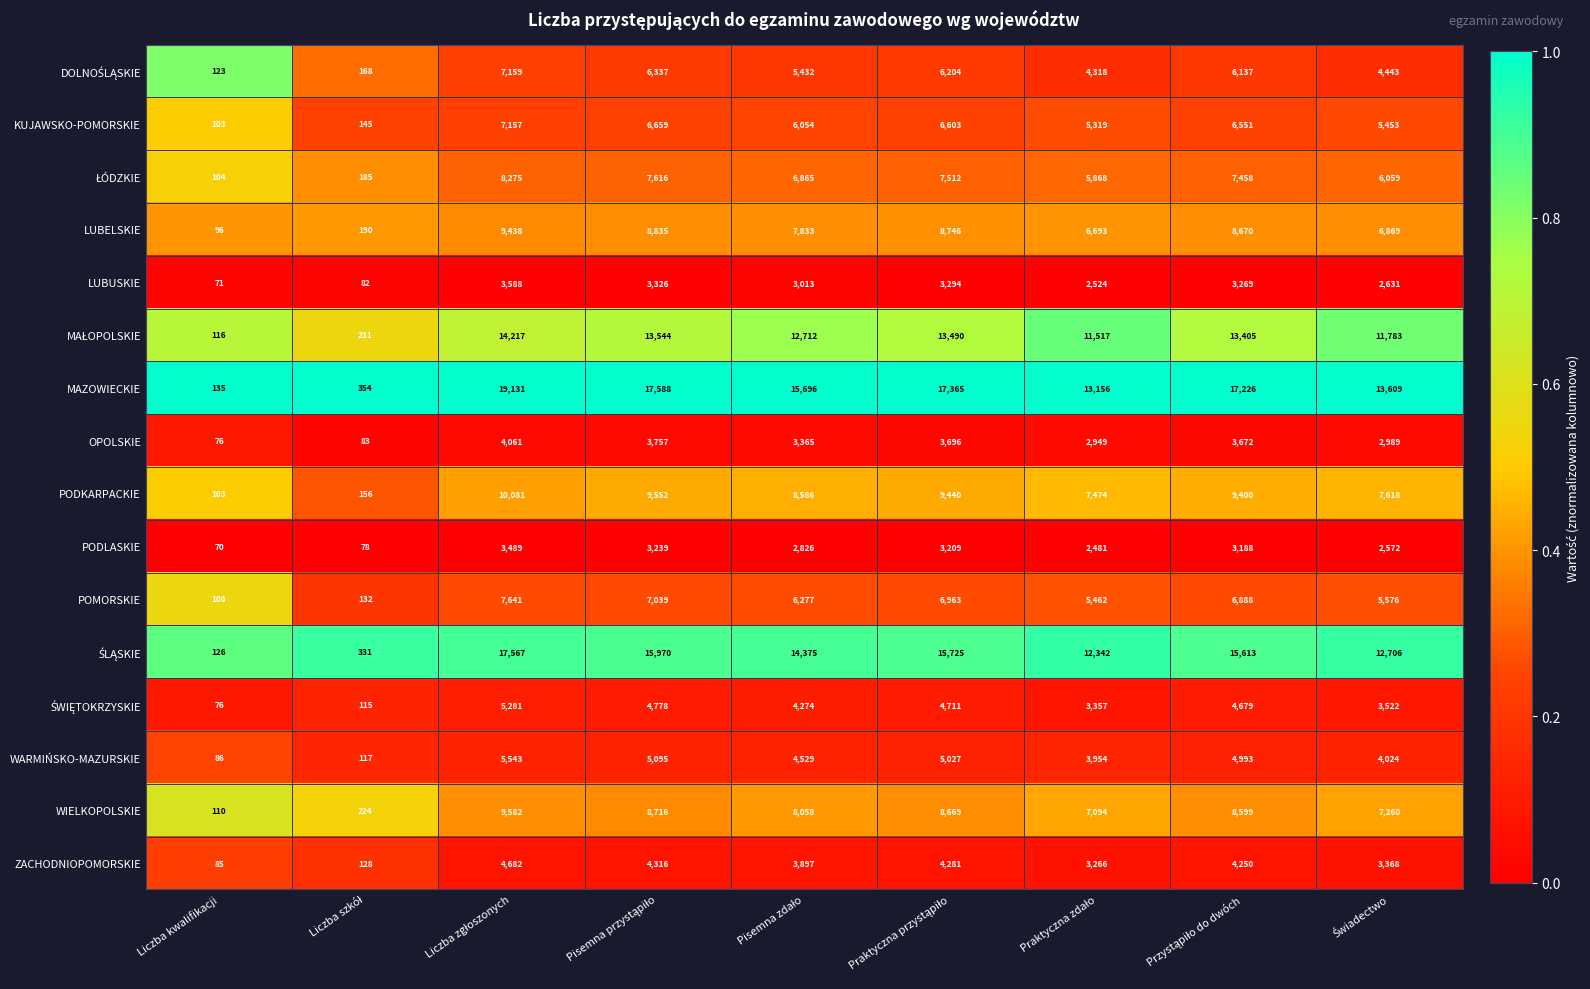

What is the total value across all series at Liczba kwalifikacji?

1586